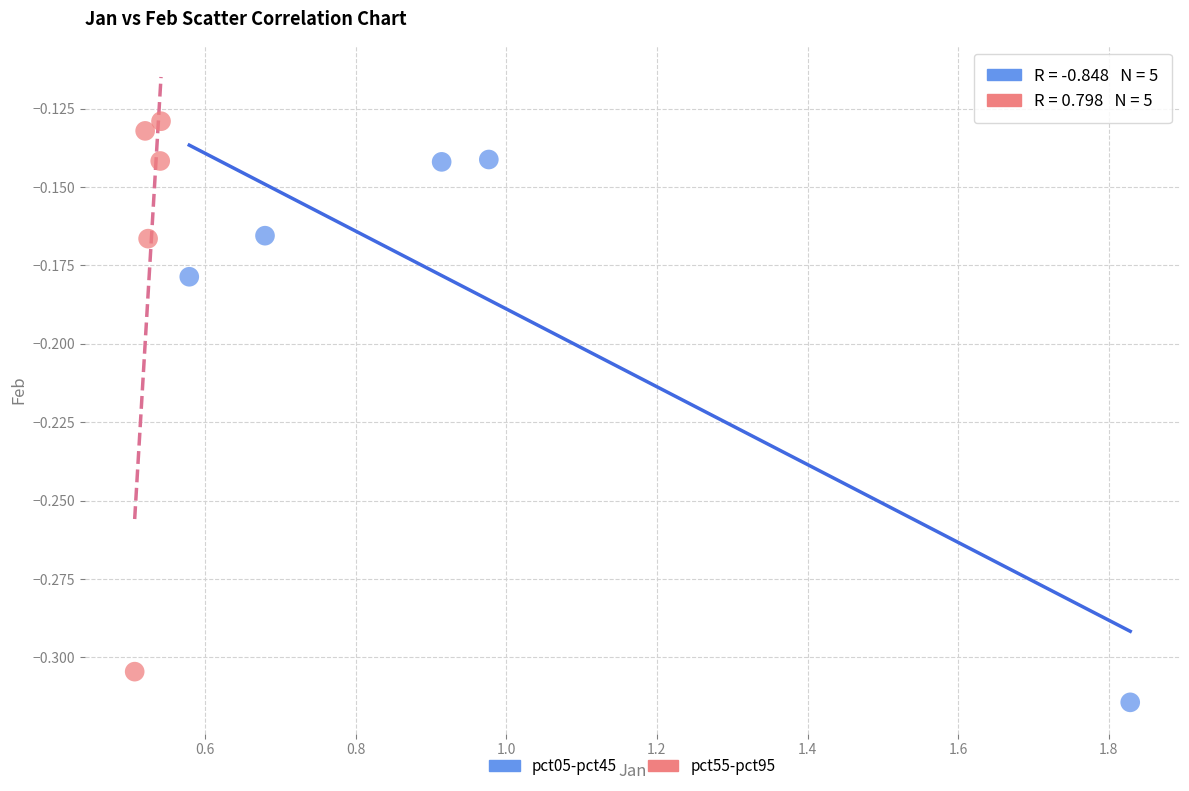

Which series reaches the minimum Y coordinate?

pct05-pct45